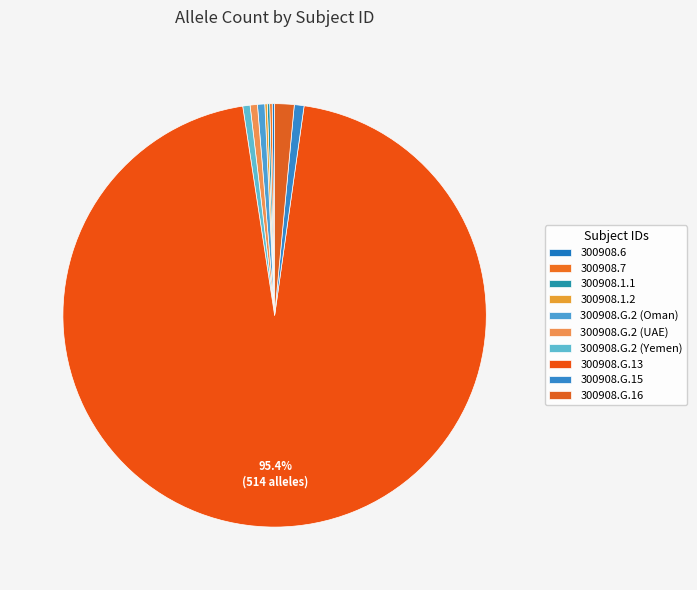

True or false: 300908.7 accounts for 1% of the total.

False